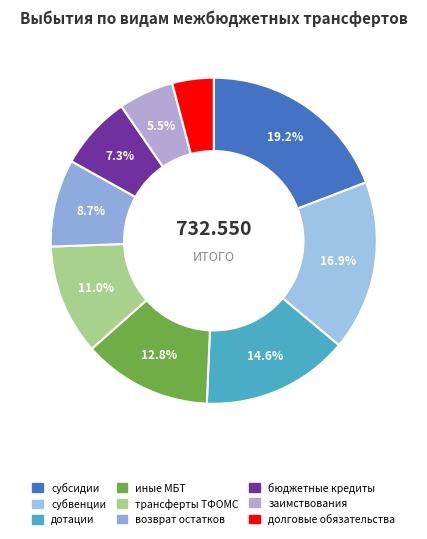

How many slices are in this pie chart?

9